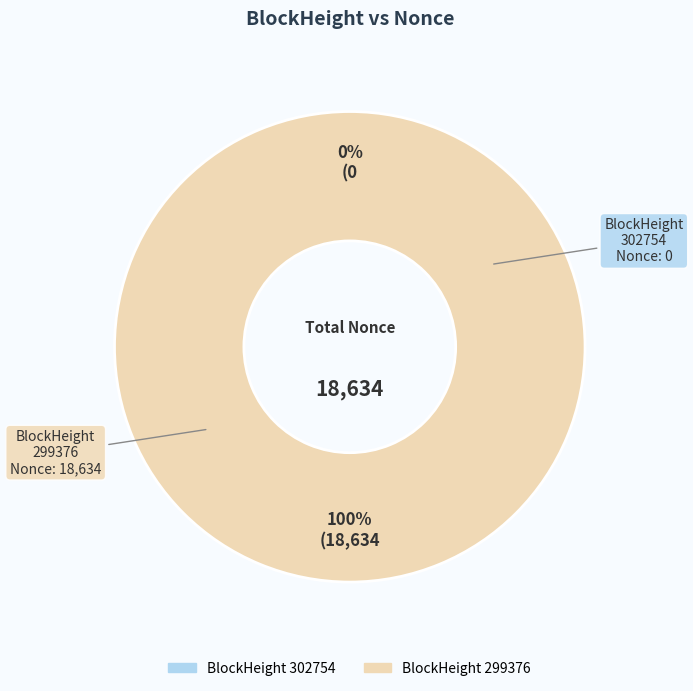

Which category has the biggest portion of the pie?

299376